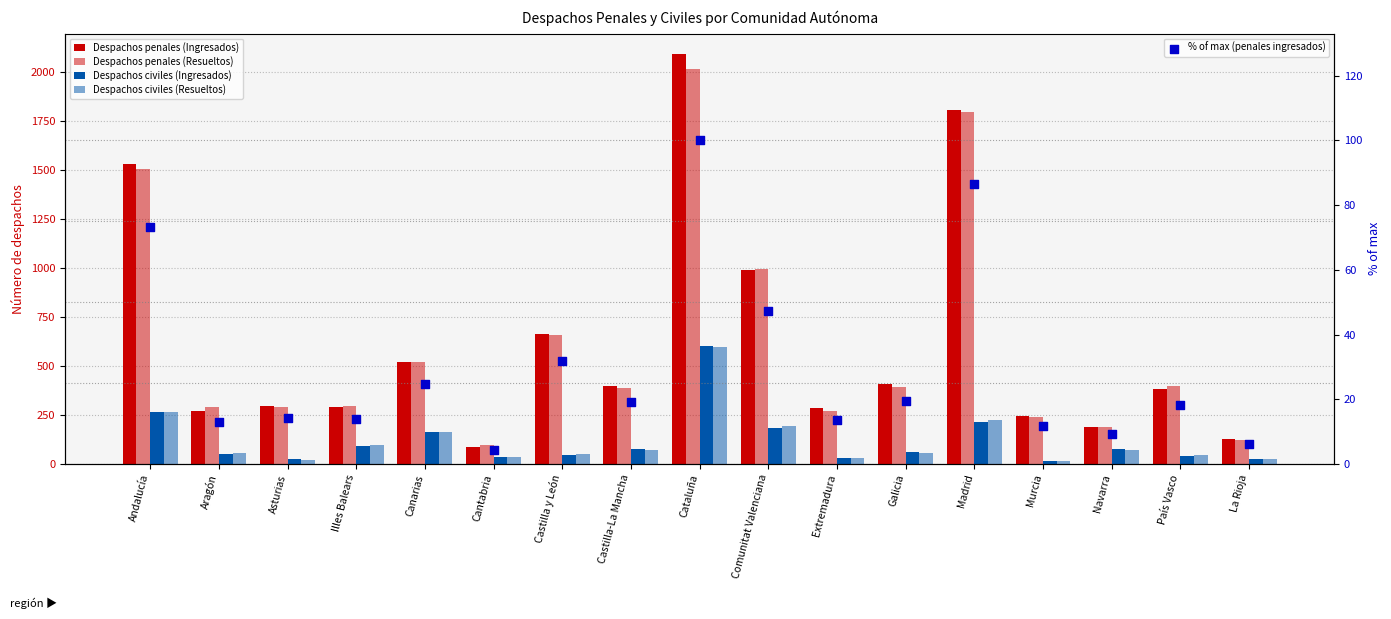

What are all the series names shown in the legend?

Despachos penales (Ingresados), Despachos penales (Resueltos), Despachos civiles (Ingresados), Despachos civiles (Resueltos), % of max (penales ingresados)